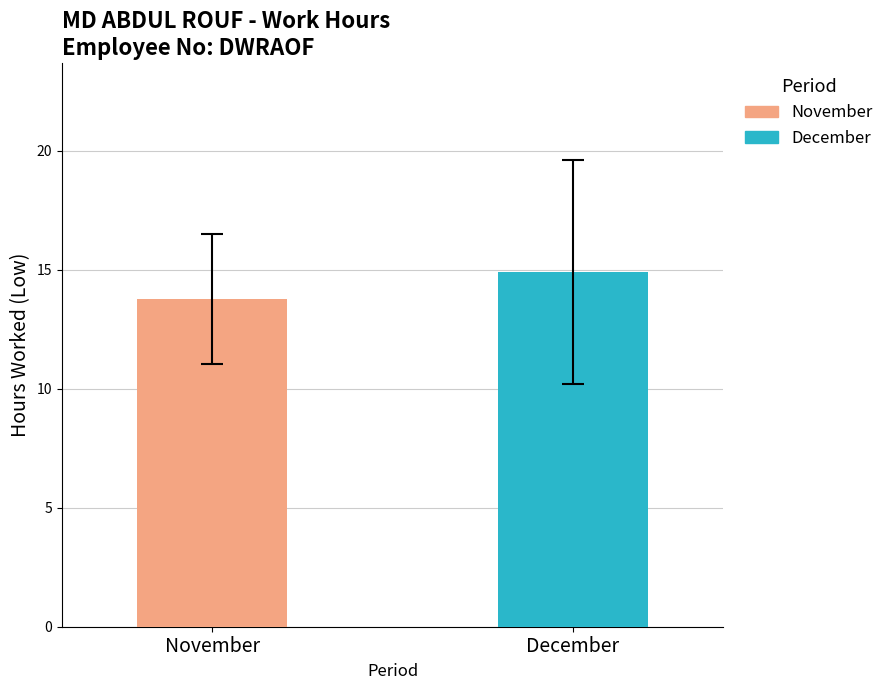

Which series has the widest spread of values?

November